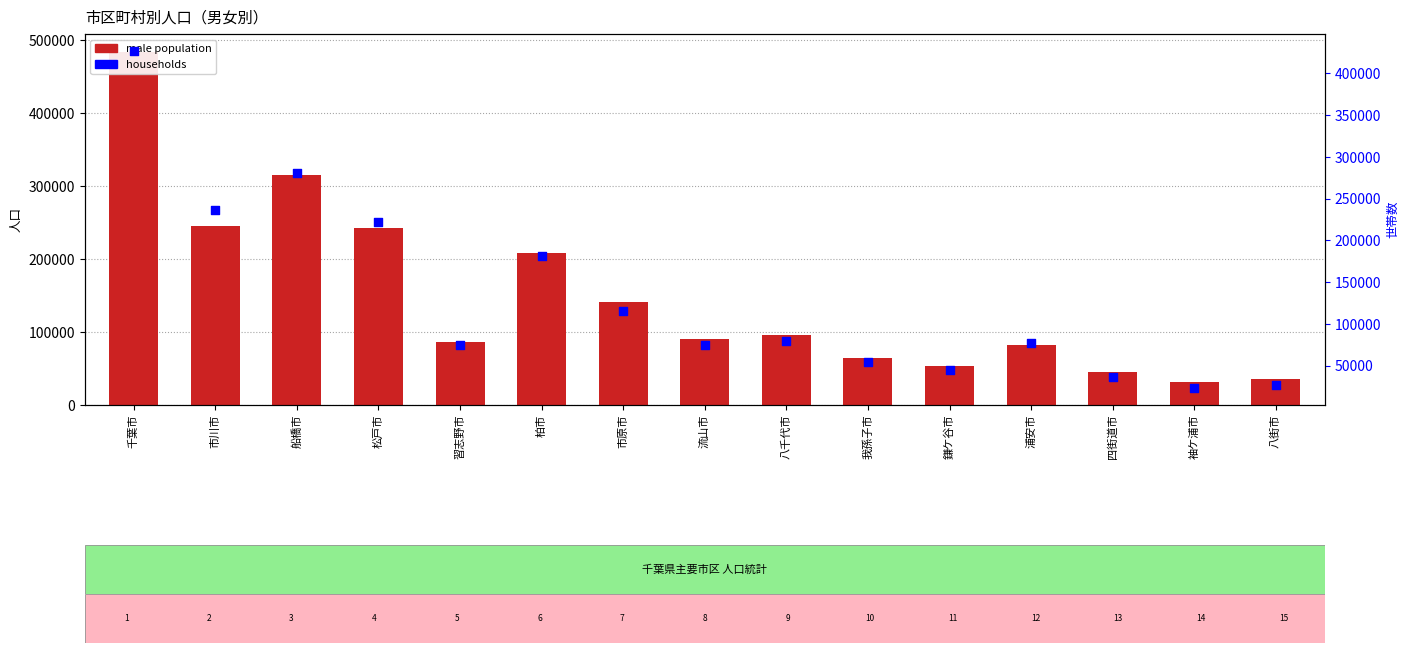

Which series has the widest spread of Y values?

male